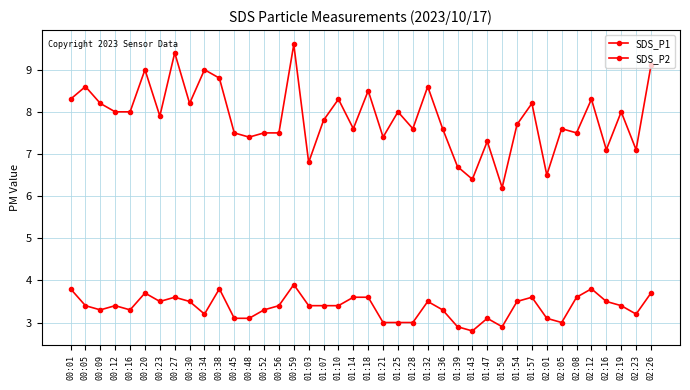

How many categories are shown in the chart?

40